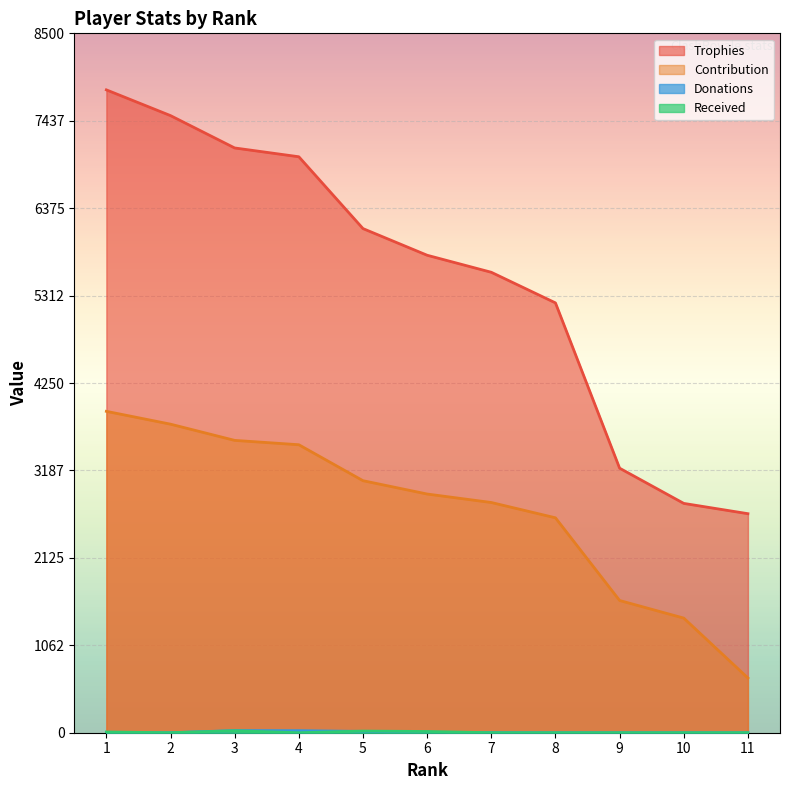

How many lines are shown in the chart?

4